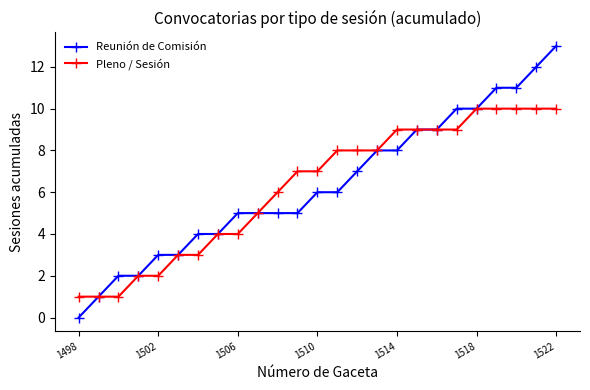

Reading left to right, extract all data points from this chart.

Reunión de Comisión: 0	1	2	2	3	3	4	4	5	5	5	5	6	6	7	8	8	9	9	10	10	11	11	12	13
Pleno / Sesión: 1	1	1	2	2	3	3	4	4	5	6	7	7	8	8	8	9	9	9	9	10	10	10	10	10